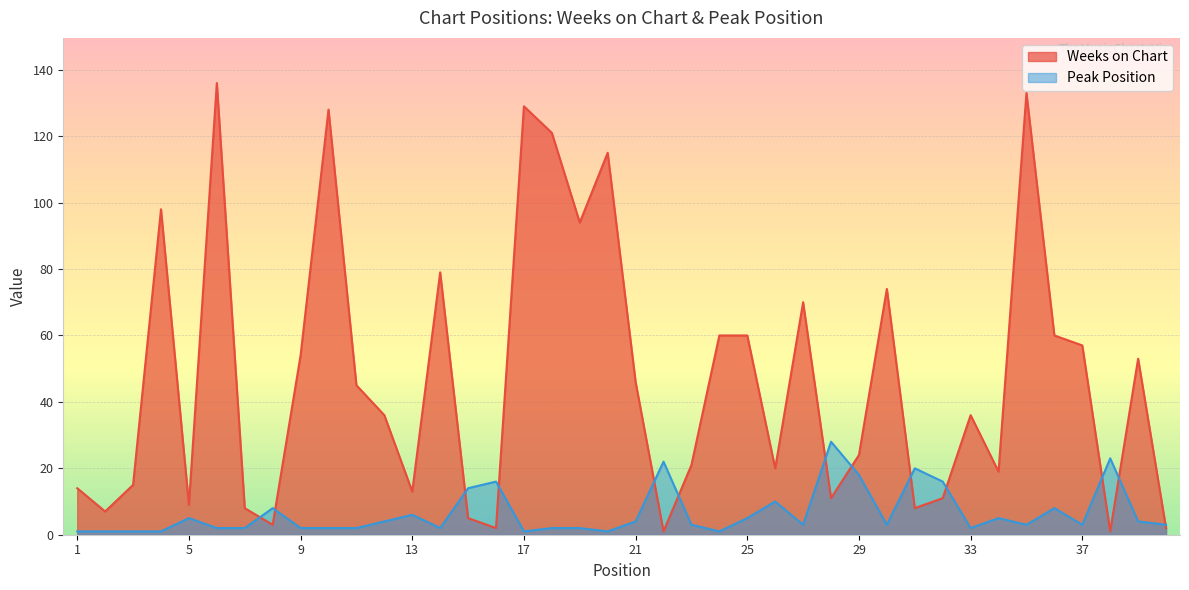

Which category has the lowest value across all series?

22